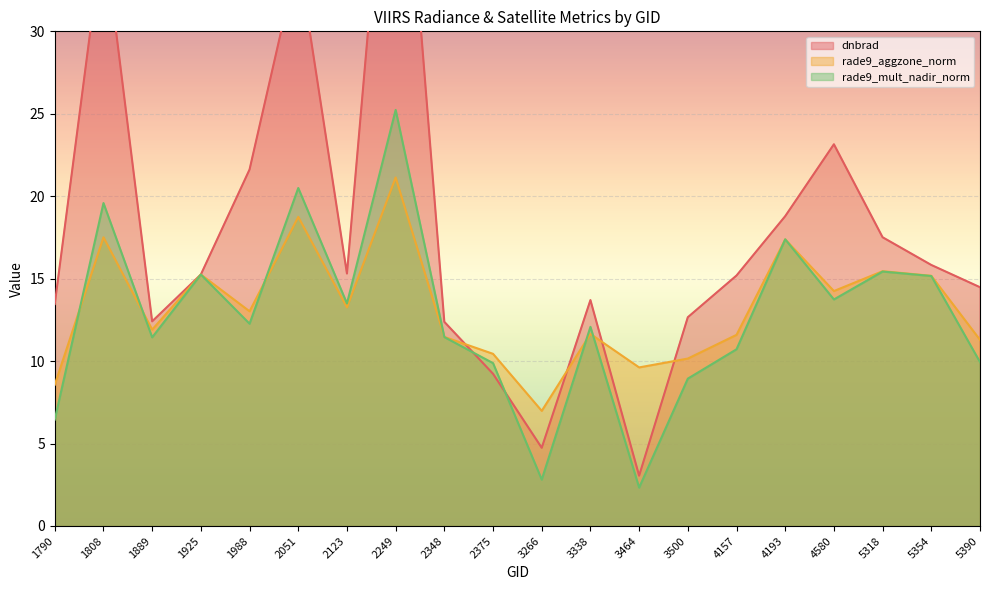

Which category has the highest value across all series?

2249